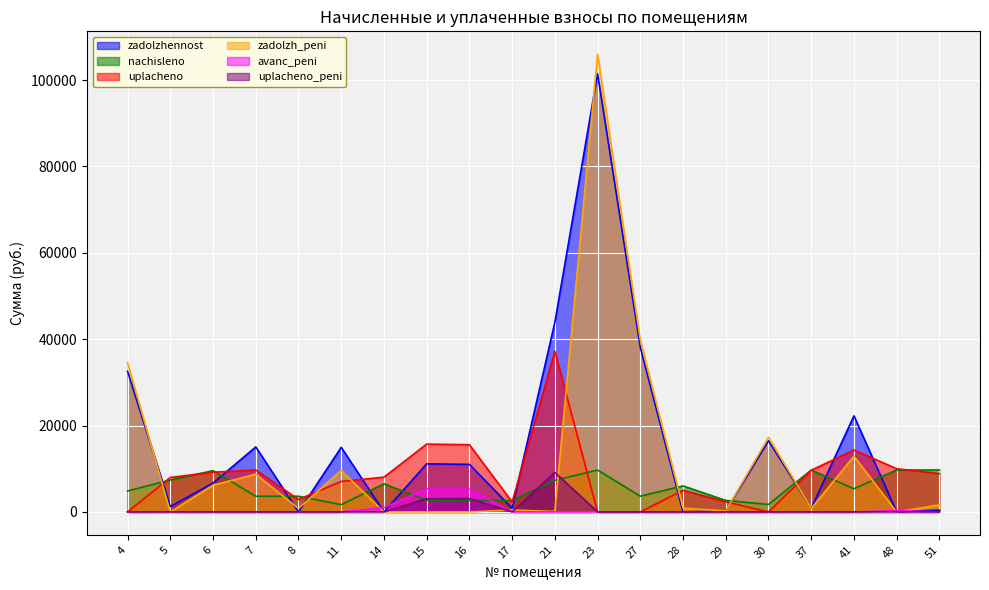

The zadolzh_peni series shows 4181.8 at 6. True or false?

False